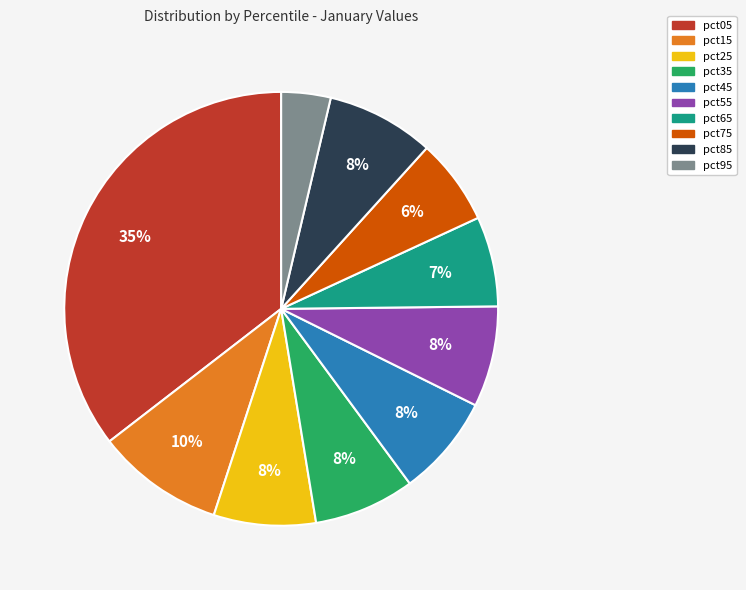

Which category has the biggest portion of the pie?

pct05